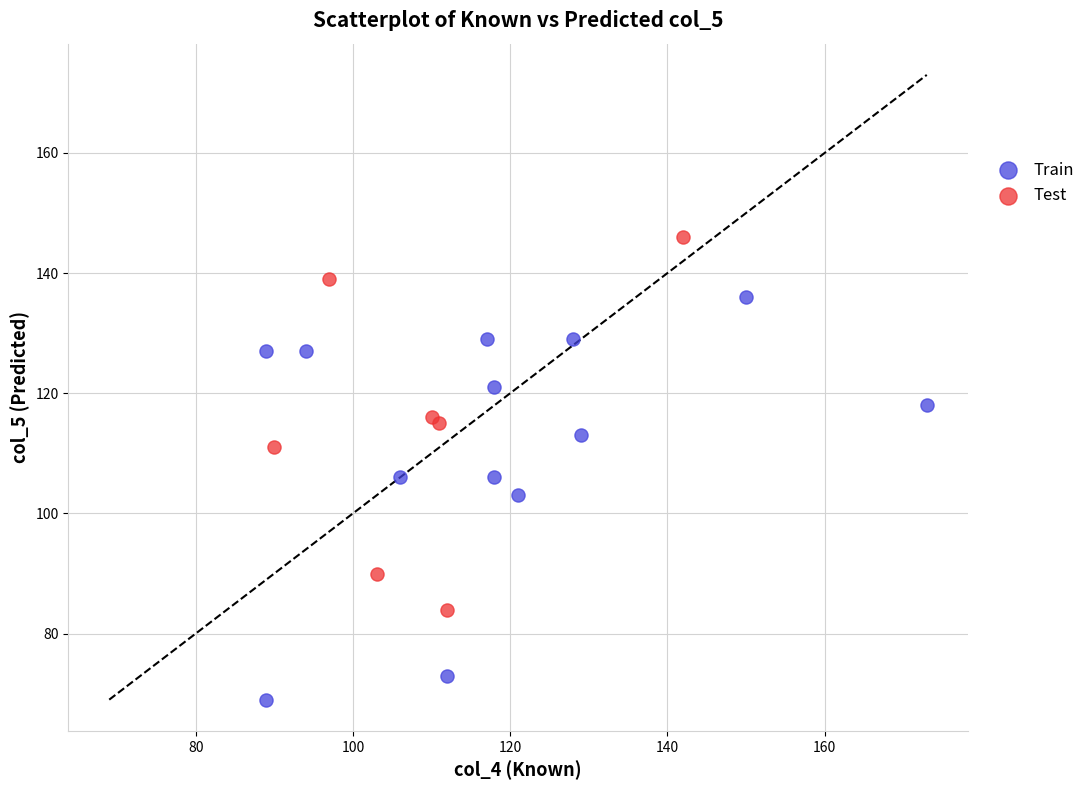

Which series reaches the maximum Y coordinate?

Test